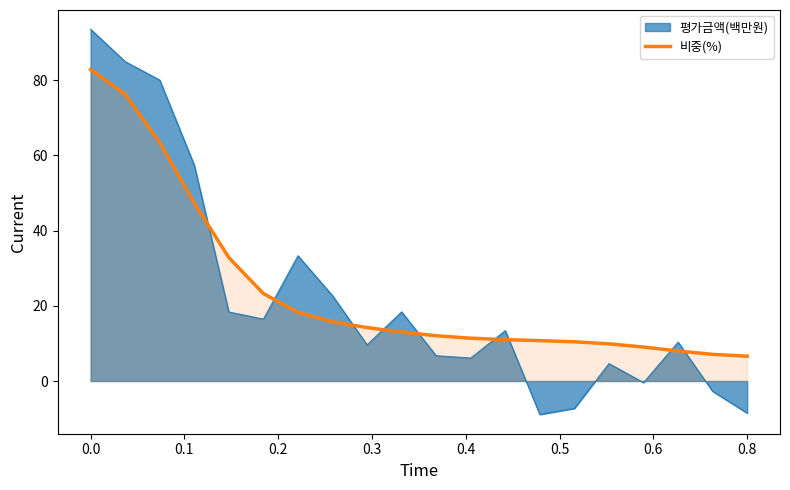

Count the number of data series in this chart.

2